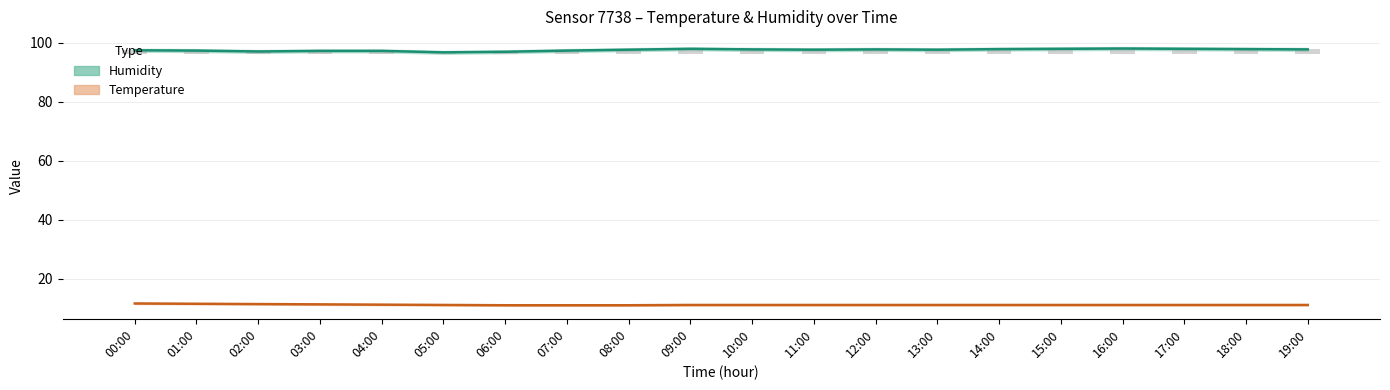

What is the difference between the maximum and second lowest values in the humidity series?

1.1